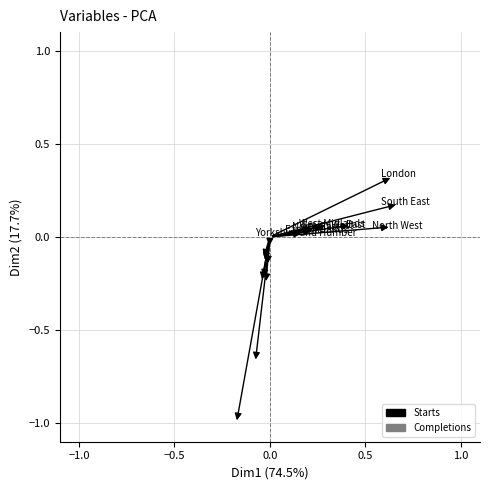

Which series reaches the minimum Y coordinate?

Completions